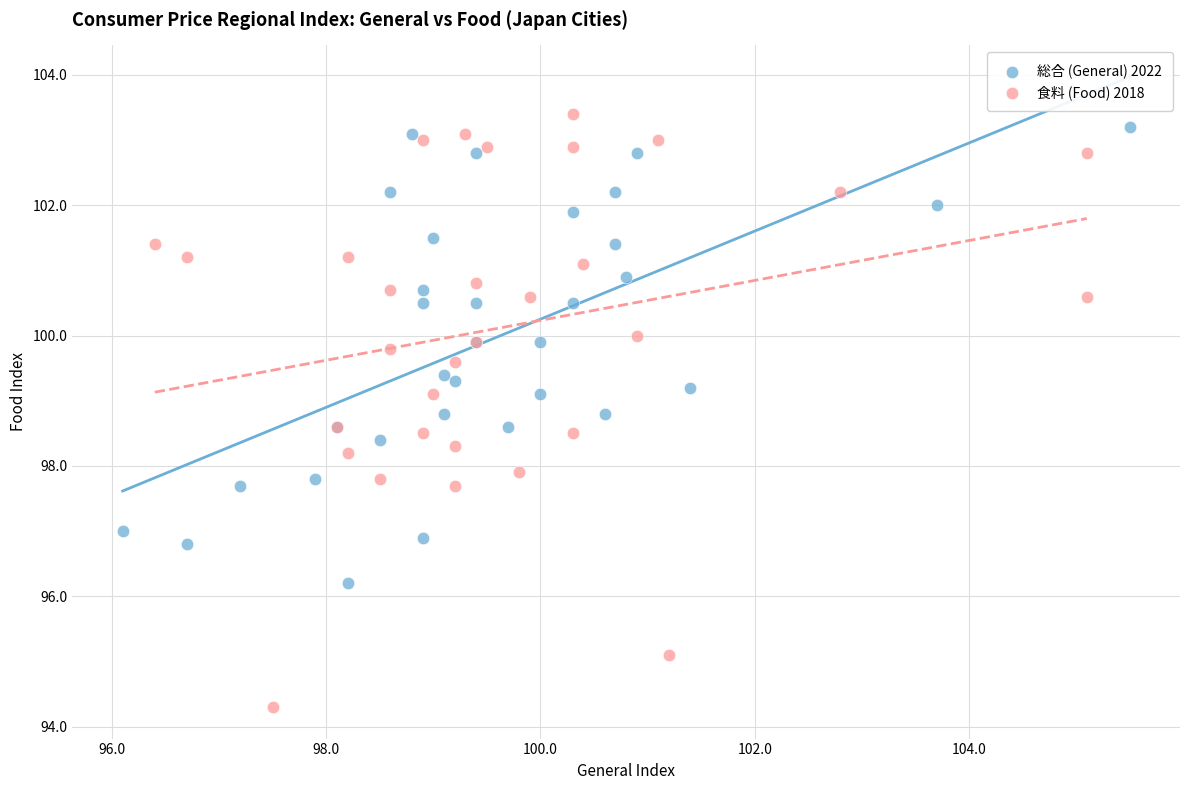

Which series contains the lowest Y value?

食料 (Food) 2018